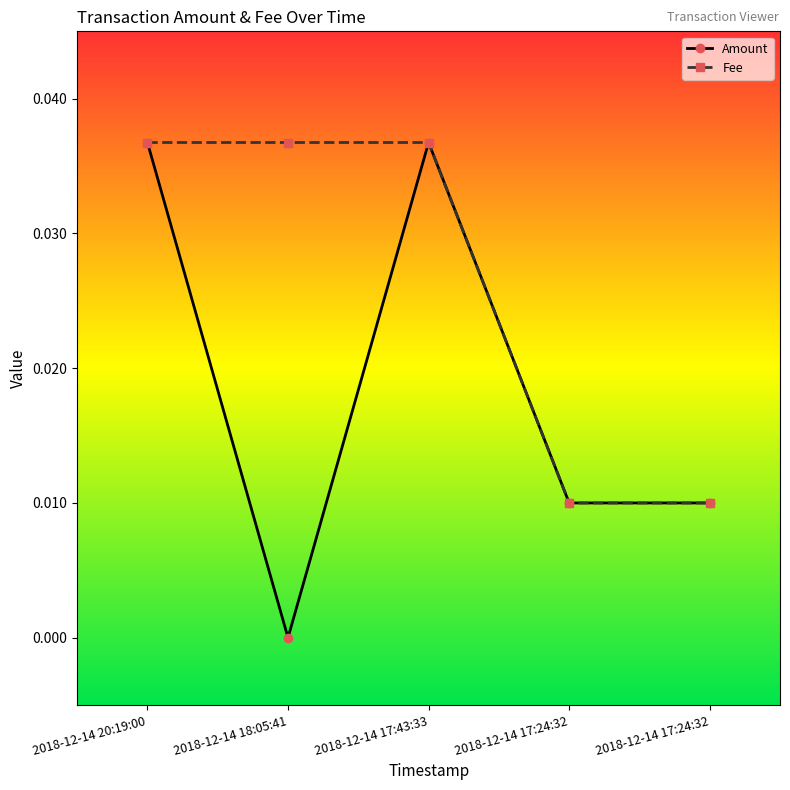

The Amount series shows 0.0 at 2018-12-14 18:05:41. True or false?

True